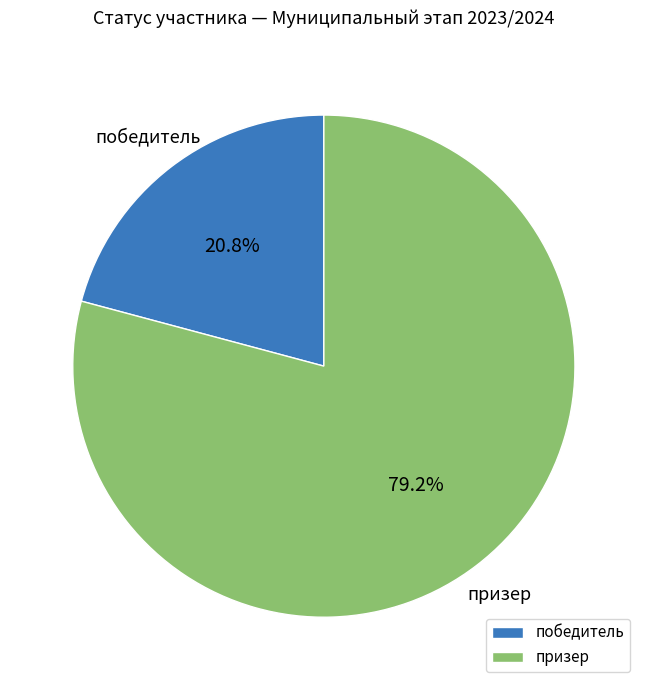

What percentage is the победитель slice, to the nearest percent?

21%